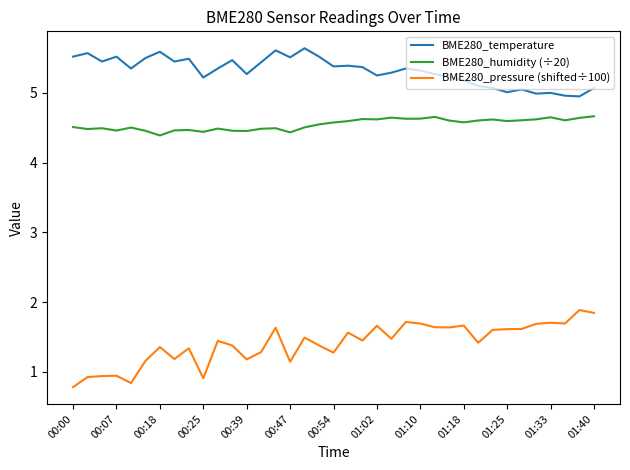

What is the minimum value shown in the chart?

0.8